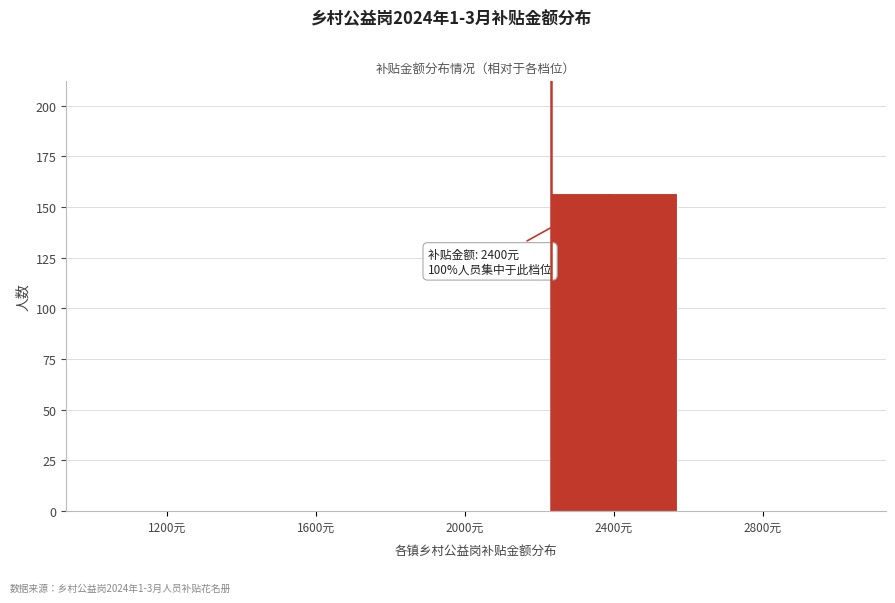

Reading right to left, list all the values displayed in this chart.

2800元=0	2400元=157	2000元=0	1600元=0	1200元=0